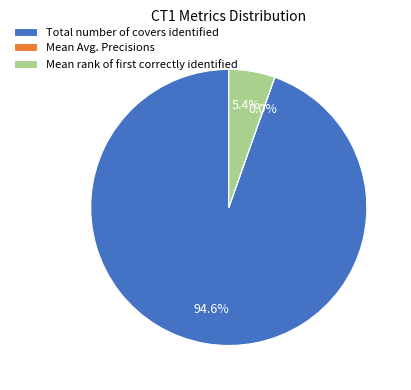

Which category accounts for the majority?

Total number of covers identified